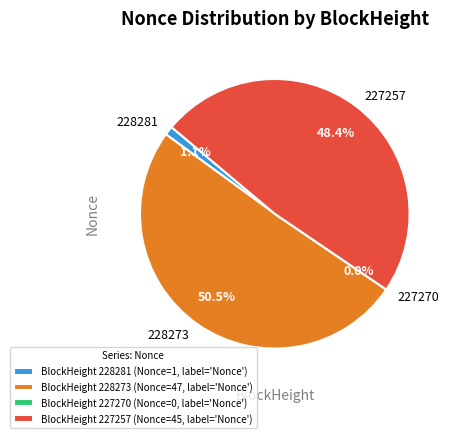

Is it true that 227270 is 1% of the pie?

False